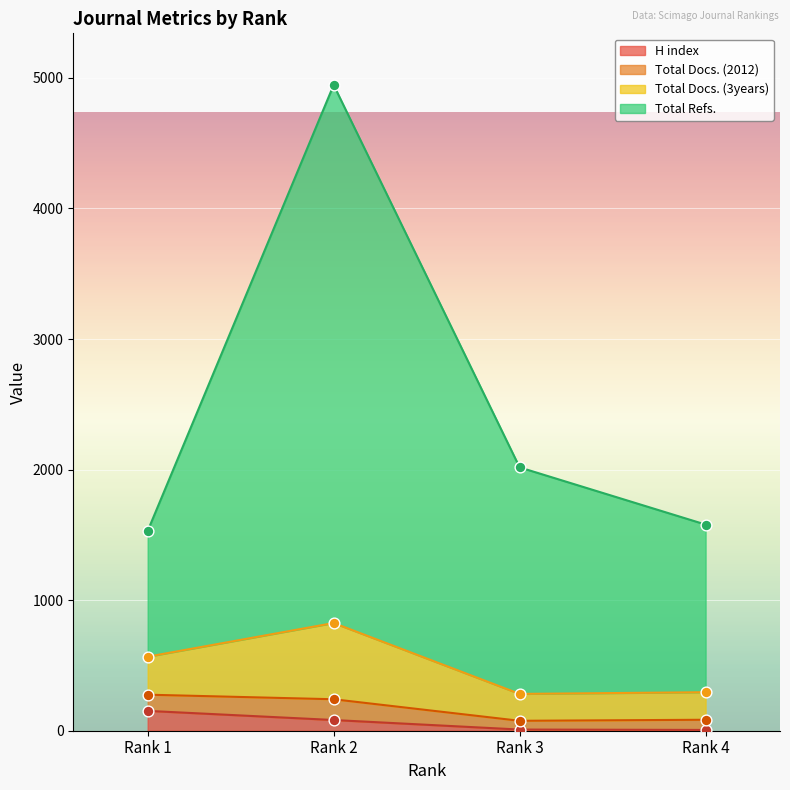

Which series has the largest Y range (max minus min)?

Total Refs.